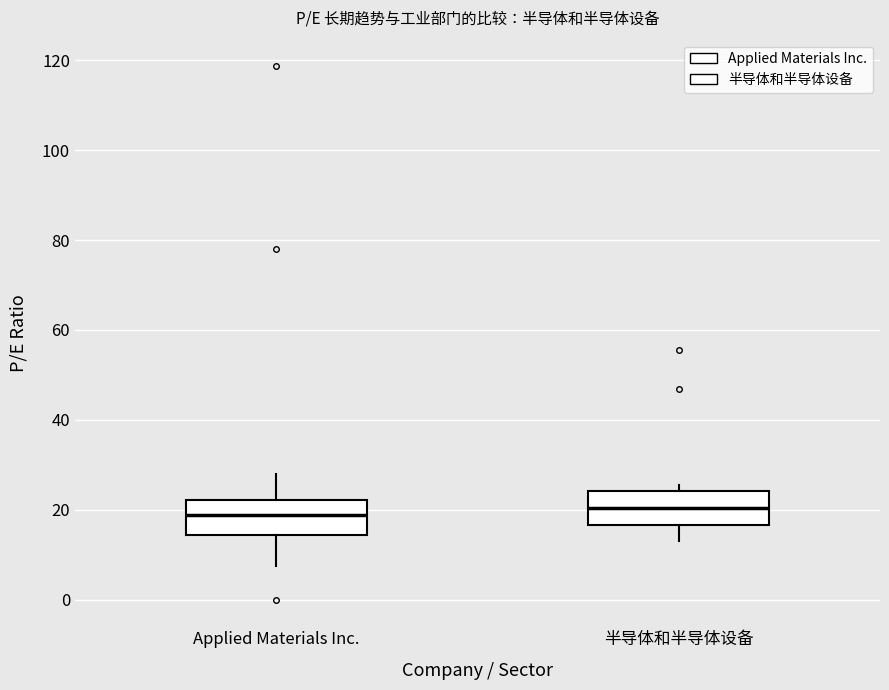

Reading left to right, read every box against the y-axis: the position of its median line, the range the box covers, and the ends of its whiskers. The values are not printed on the chart, so give them approximately, as read against the axis.

Applied Materials Inc.: median 18, box 14 to 22, whiskers 8 to 28
半导体和半导体设备: median 20, box 16 to 24, whiskers 12 to 26